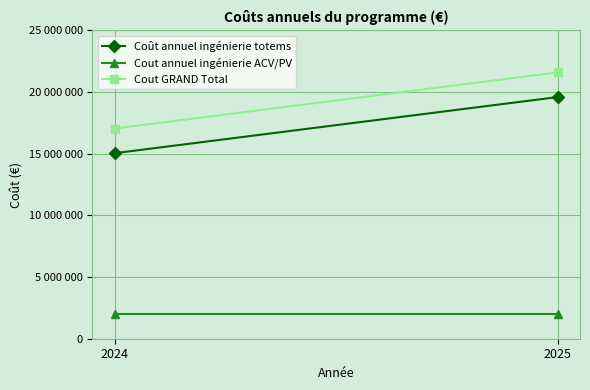

What is the difference between the maximum and minimum values in the Coût annuel ingénierie totems series?

4552810